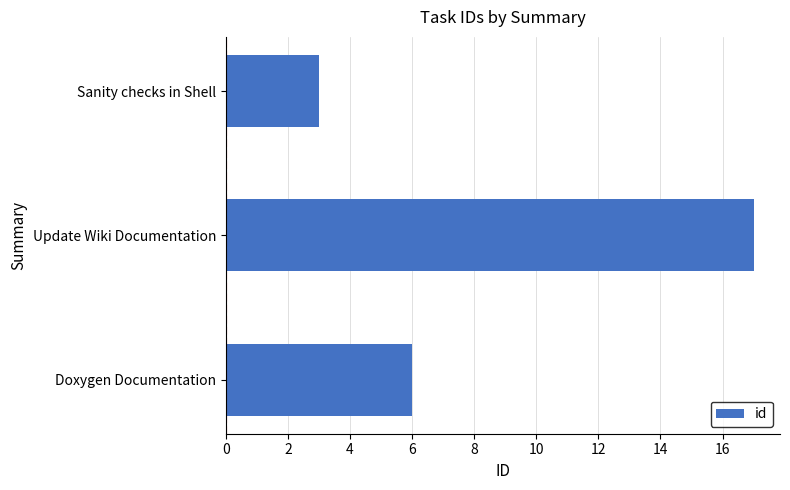

Approximately how many times larger is the value at Sanity checks in Shell compared to Doxygen Documentation?

0.5